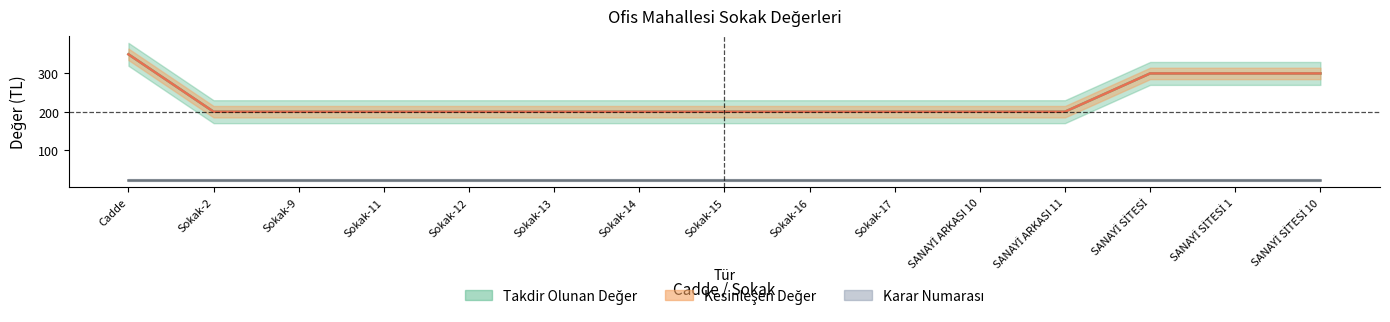

True or false: Takdir Olunan Değer has more than 1 points higher than both neighbors.

False